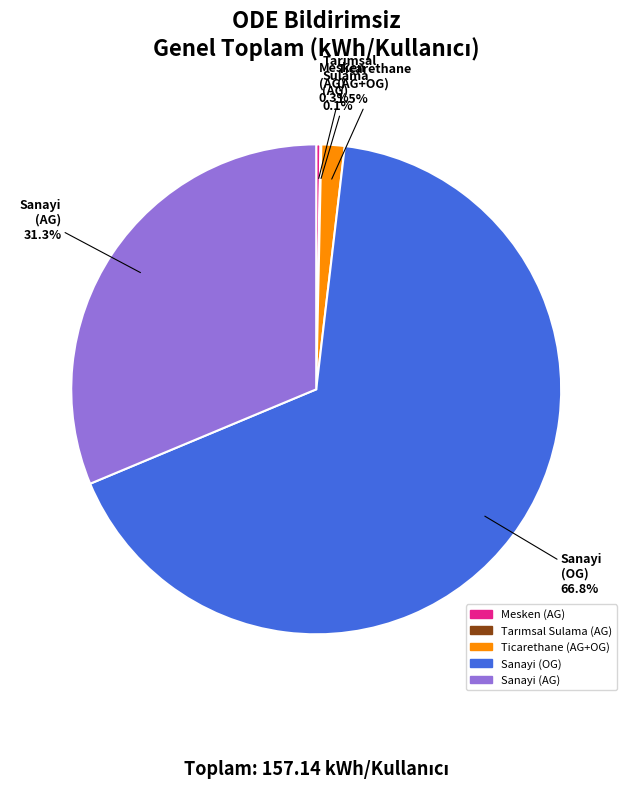

Is there any slice that represents more than half of the pie?

Yes